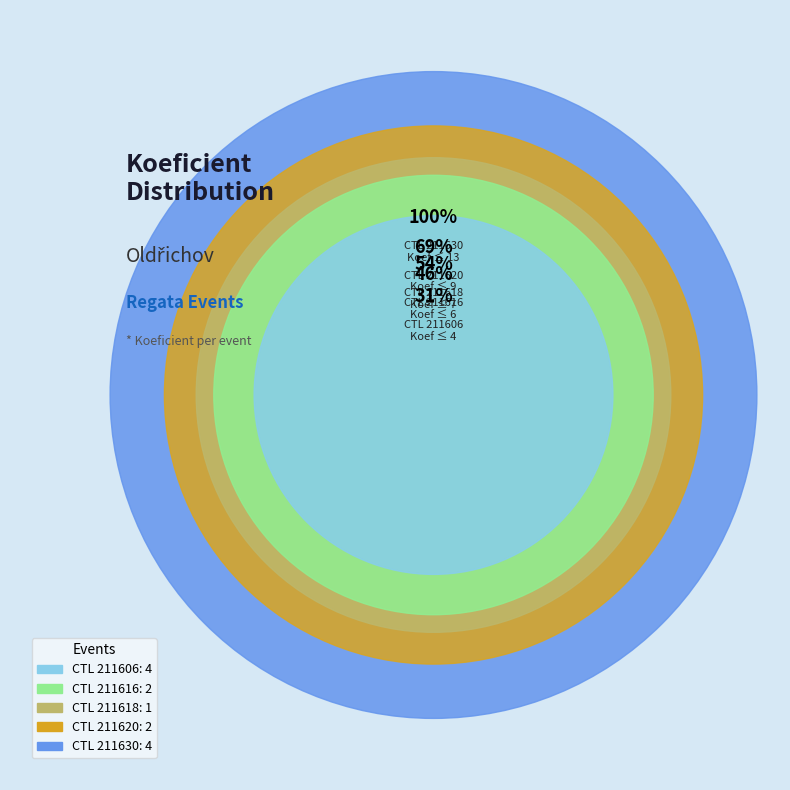

Does 211606 account for over 50% of the chart?

No